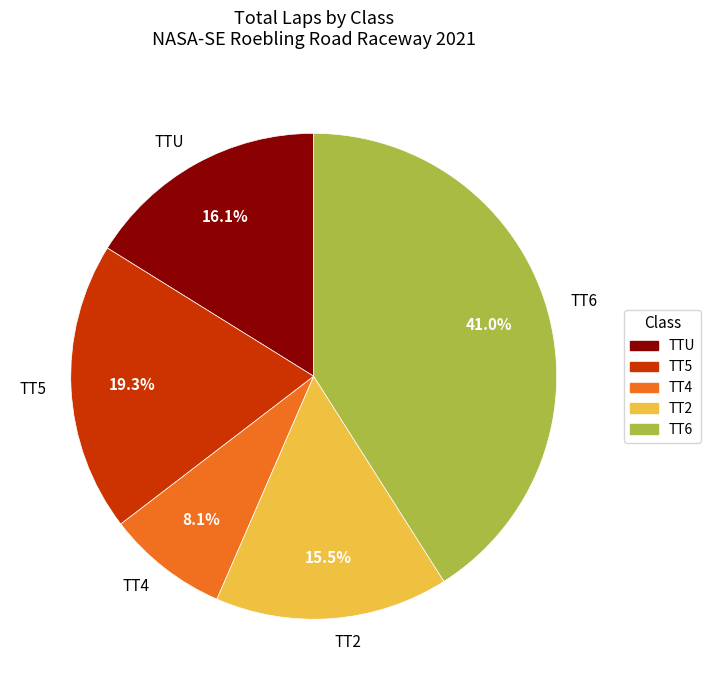

What percentage is NOT represented by TTU?

83.9%